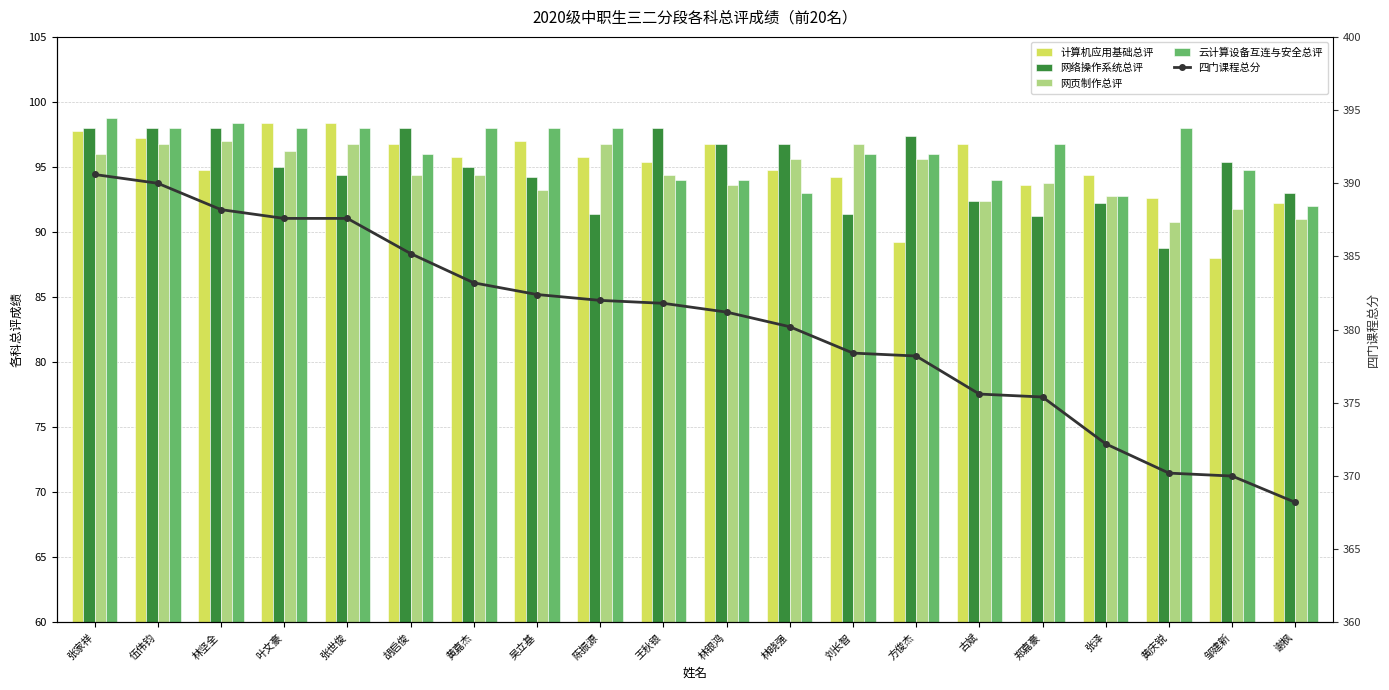

What is the difference between the highest and lowest values at 陈振源?

290.6